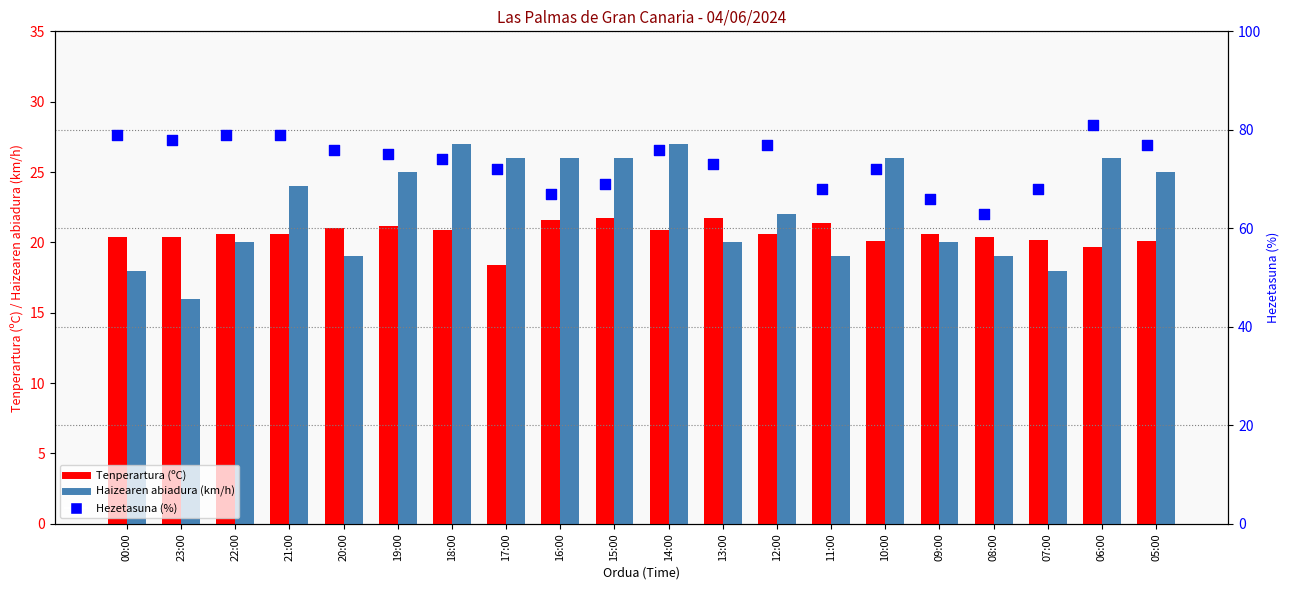

Which series has the widest spread of Y values?

Hezetasuna (%)